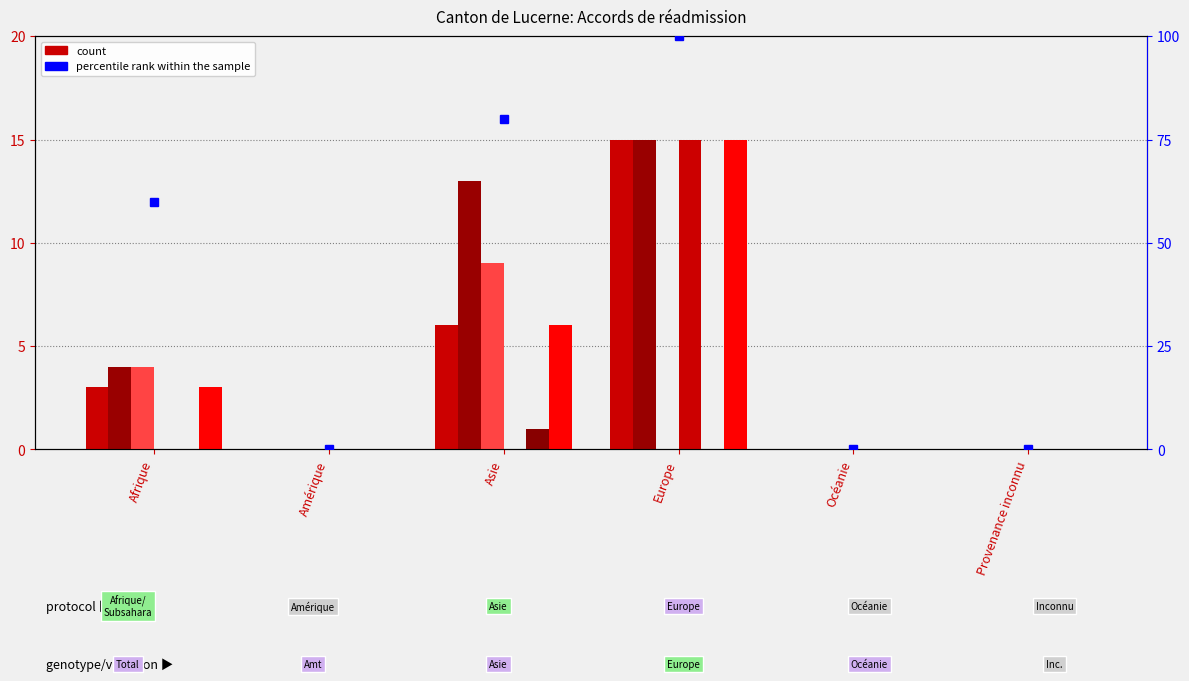

What is the difference between the second highest and second lowest values in the Consentements Out series?

4